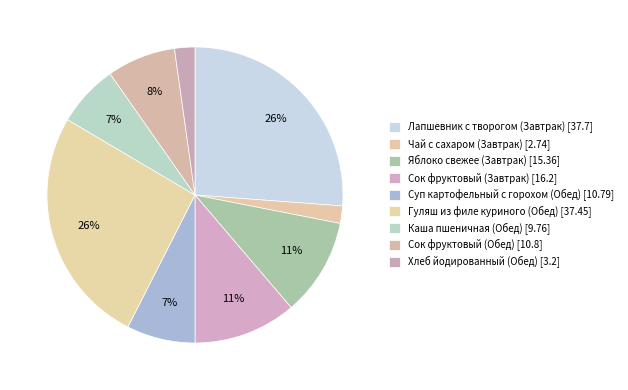

Is there any slice that represents more than half of the pie?

No